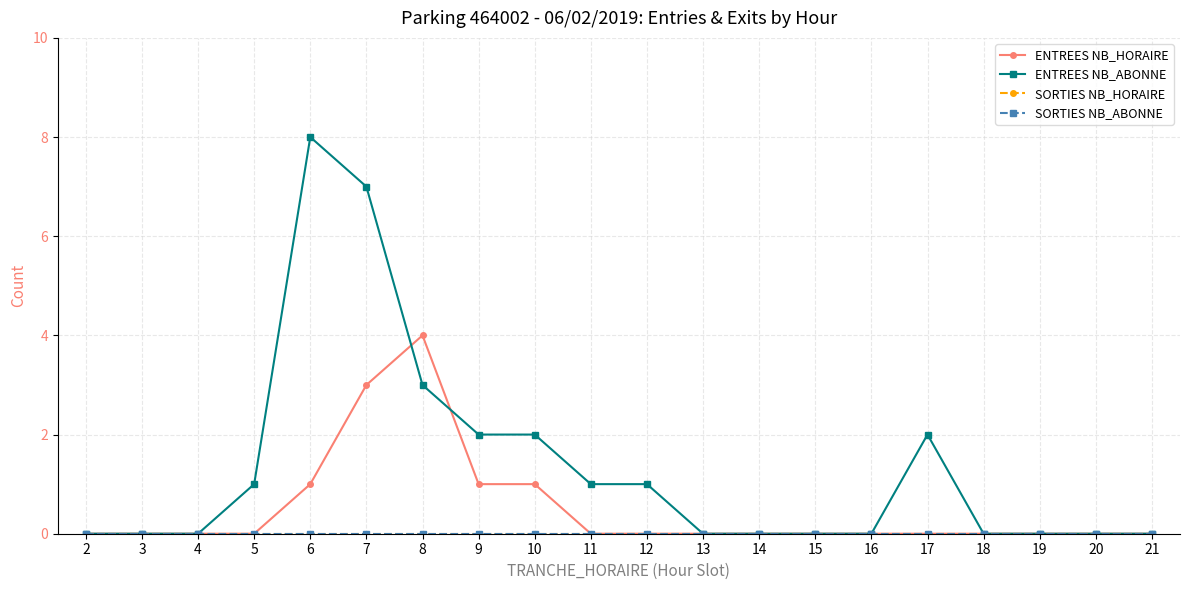

Reading left to right, what are all the values shown in this chart?

ENTREES NB_HORAIRE: 2=0	3=0	4=0	5=0	6=1	7=3	8=4	9=1	10=1	11=0	12=0	13=0	14=0	15=0	16=0	17=0	18=0	19=0	20=0	21=0
ENTREES NB_ABONNE: 2=0	3=0	4=0	5=1	6=8	7=7	8=3	9=2	10=2	11=1	12=1	13=0	14=0	15=0	16=0	17=2	18=0	19=0	20=0	21=0
SORTIES NB_HORAIRE: 2=0	3=0	4=0	5=0	6=0	7=0	8=0	9=0	10=0	11=0	12=0	13=0	14=0	15=0	16=0	17=0	18=0	19=0	20=0	21=0
SORTIES NB_ABONNE: 2=0	3=0	4=0	5=0	6=0	7=0	8=0	9=0	10=0	11=0	12=0	13=0	14=0	15=0	16=0	17=0	18=0	19=0	20=0	21=0